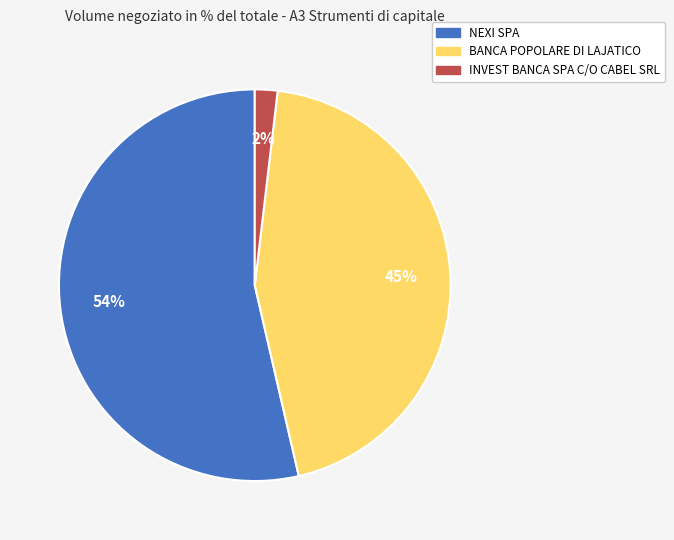

Which slice is the largest?

NEXI SPA